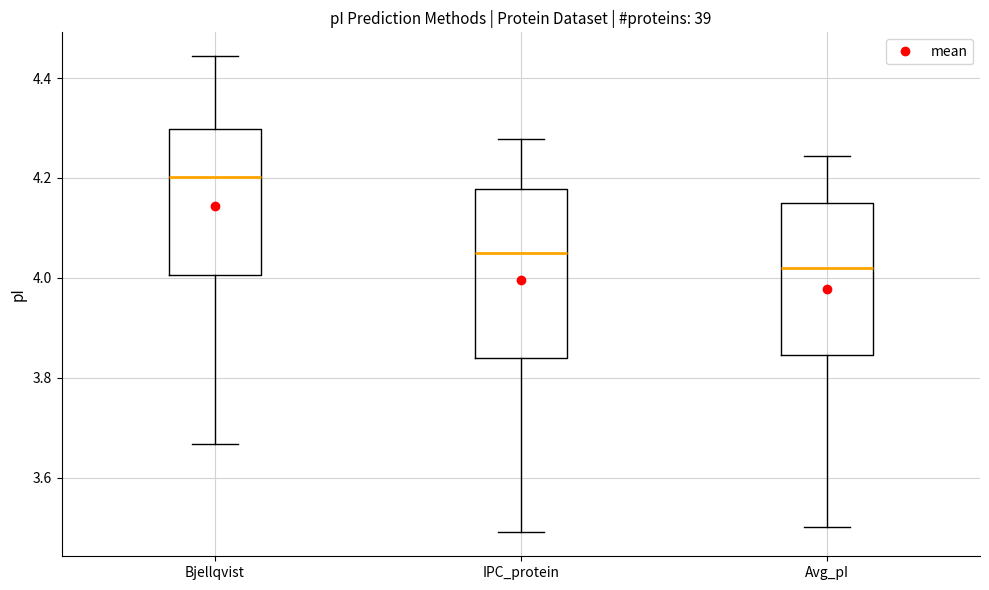

Reading left to right, read every box against the y-axis: the position of its median line, the range the box covers, and the ends of its whiskers. The values are not printed on the chart, so give them approximately, as read against the axis.

Bjellqvist: median 4.20, box 4.00 to 4.30, whiskers 3.66 to 4.44
IPC_protein: median 4.06, box 3.84 to 4.18, whiskers 3.50 to 4.28
Avg_pI: median 4.02, box 3.84 to 4.14, whiskers 3.50 to 4.24